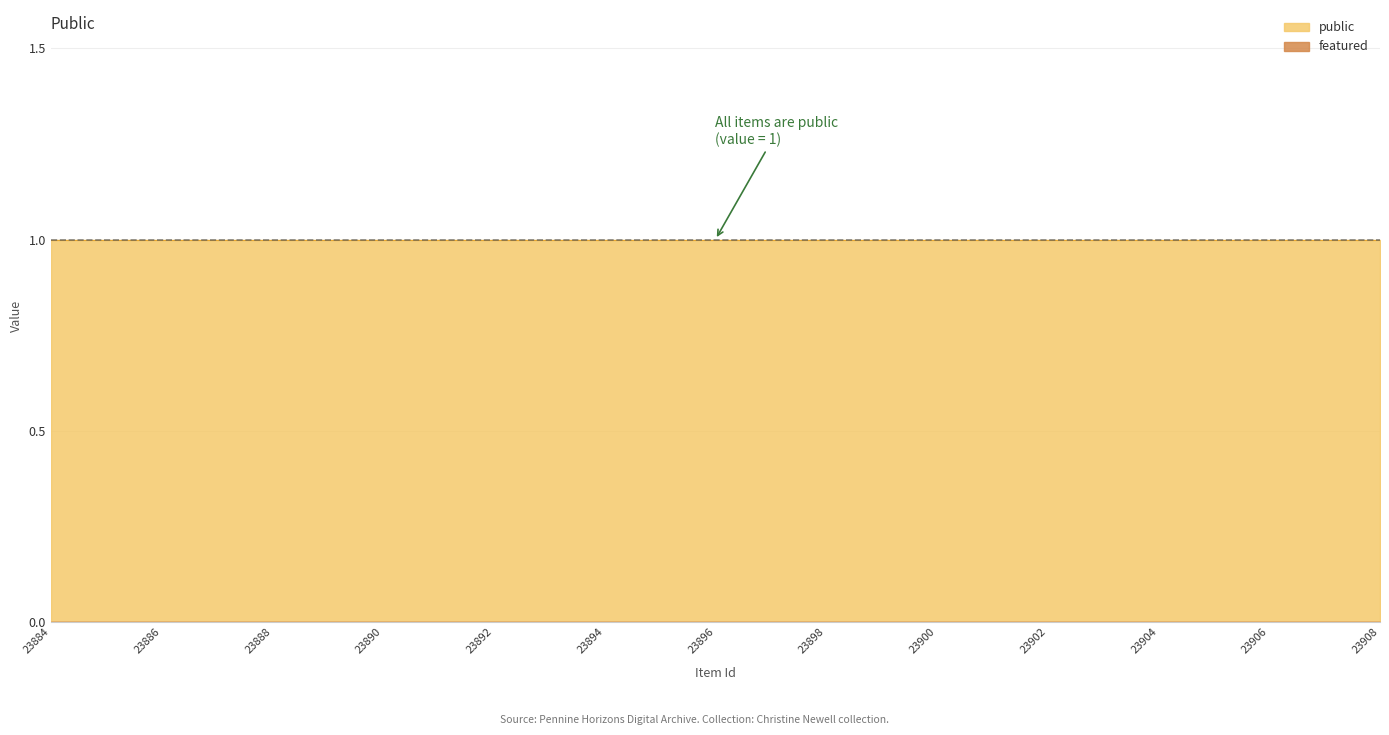

Reading left to right, transcribe all the data shown in this chart.

public: 1	1	1	1	1	1	1	1	1	1	1	1	1	1	1	1	1	1	1	1	1	1	1	1	1
featured: 0	0	0	0	0	0	0	0	0	0	0	0	0	0	0	0	0	0	0	0	0	0	0	0	0